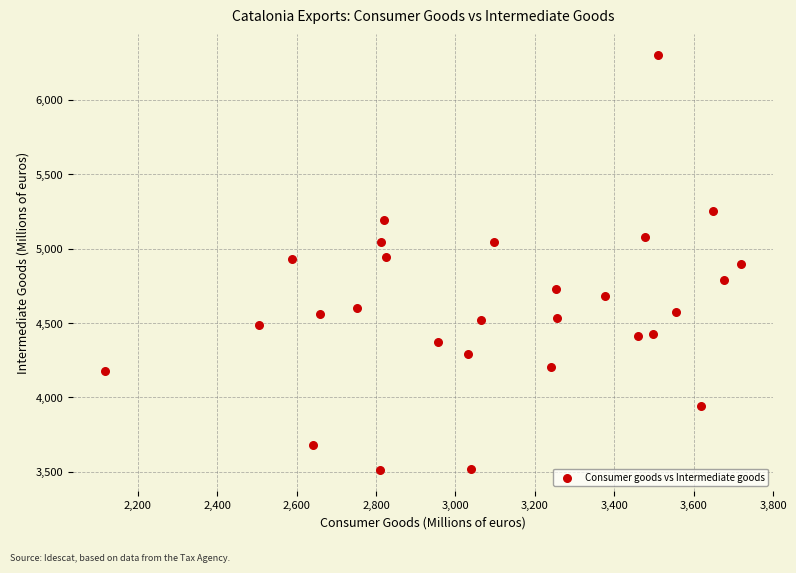

What is the range of Y values (max minus min)?

2793.1